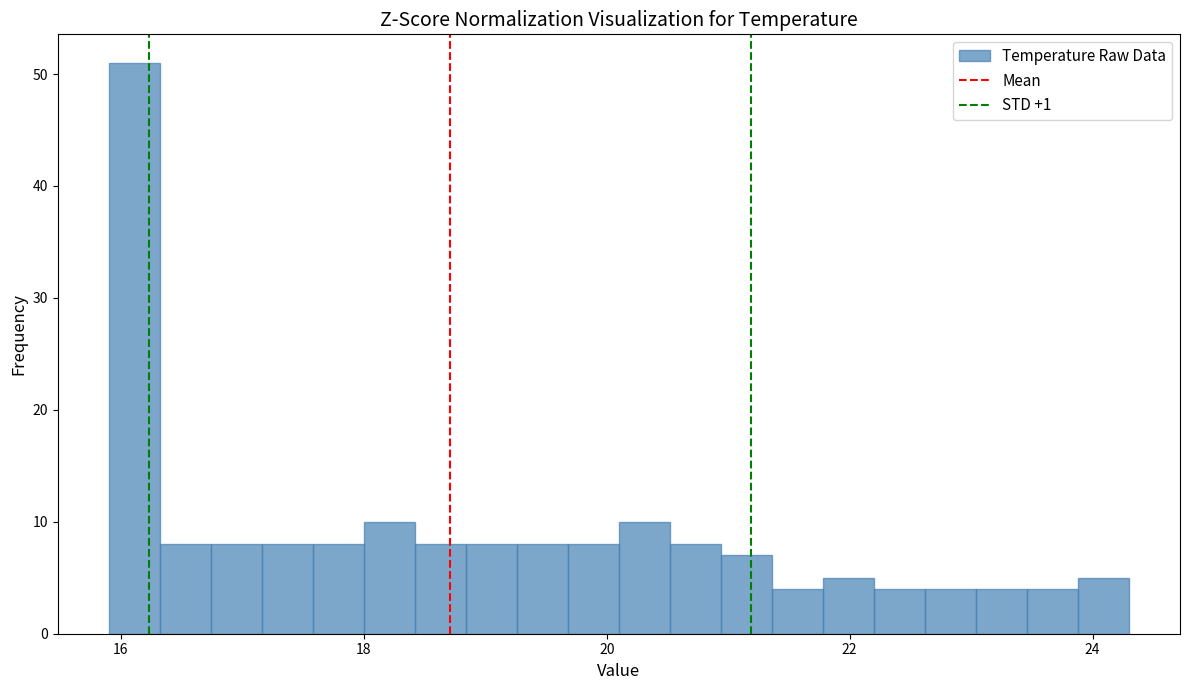

Around what value on the x-axis is the tallest bar? Give the approximate position of its centre, as read against the axis.

16.2